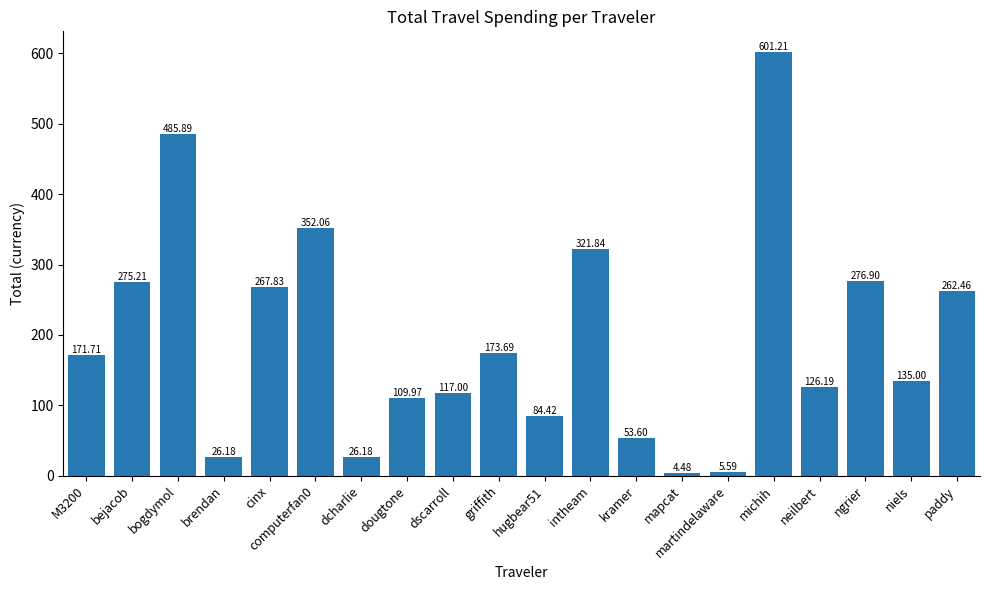

Between michih and martindelaware, which is larger?

michih